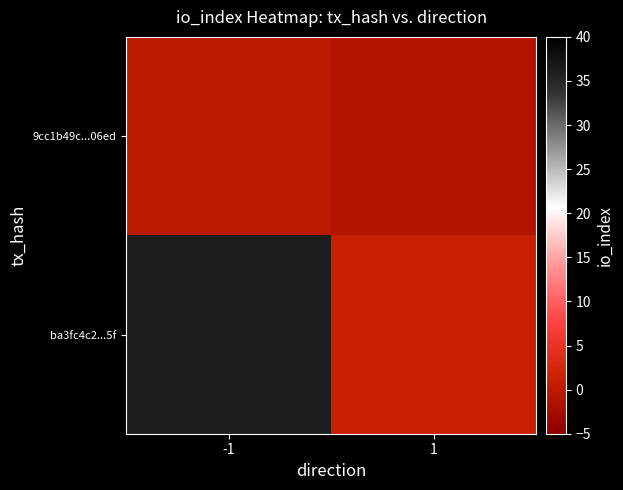

What is the difference between the highest and lowest values at -1?

36